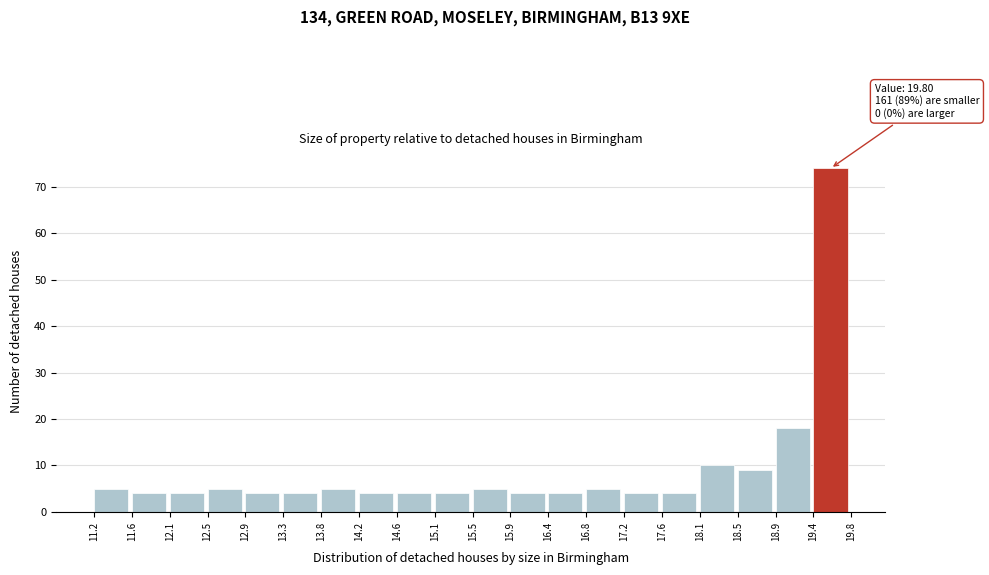

Which range on the x-axis has the tallest bar?

19.4 to 19.8